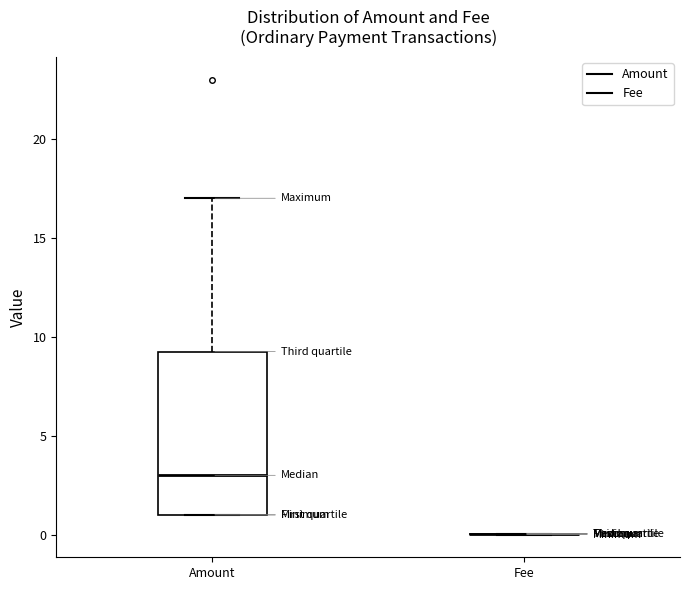

Which box is the tallest, from its lower edge to its upper edge?

Amount